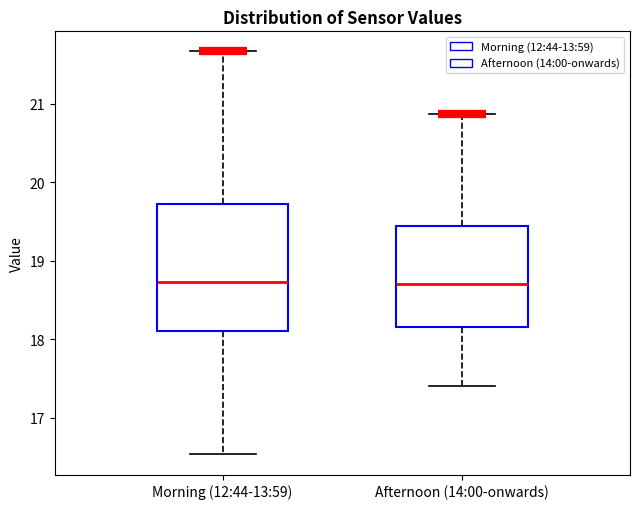

Reading left to right, read every box against the y-axis: the position of its median line, the range the box covers, and the ends of its whiskers. The values are not printed on the chart, so give them approximately, as read against the axis.

Morning (12:44-13:59): median 18.7, box 18.1 to 19.7, whiskers 16.5 to 21.7
Afternoon (14:00-onwards): median 18.7, box 18.2 to 19.4, whiskers 17.4 to 20.9